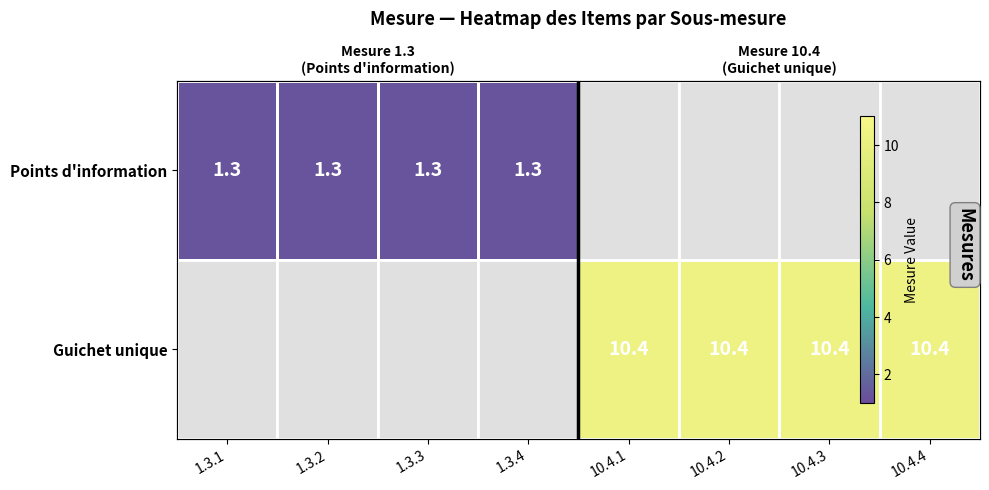

At which label is Points d'information closest to 1?

1.3.1